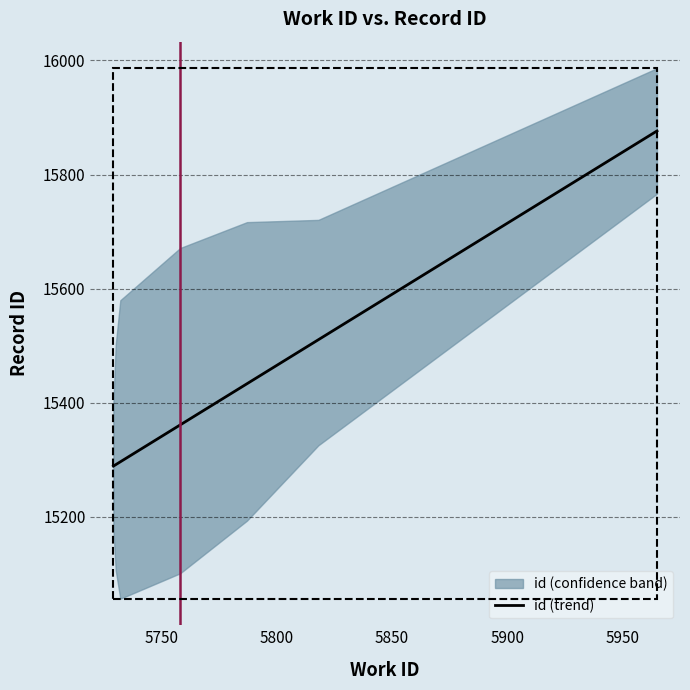

What is the lowest value of the id (trend) series?

15289.1